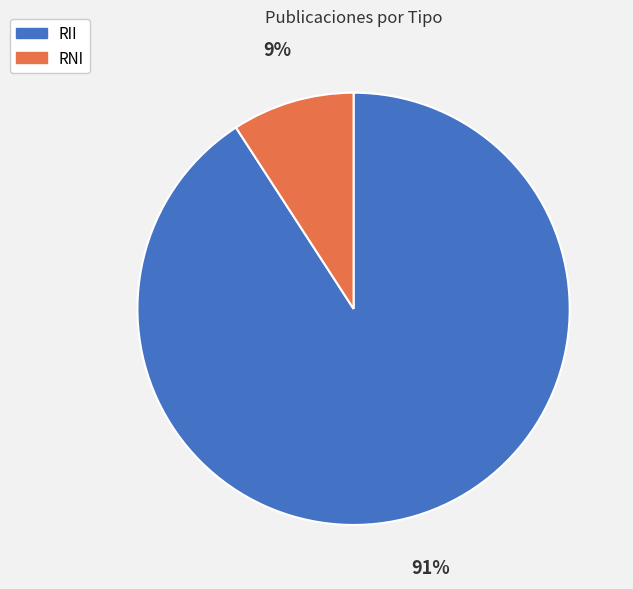

What is the largest slice in the pie chart?

RII